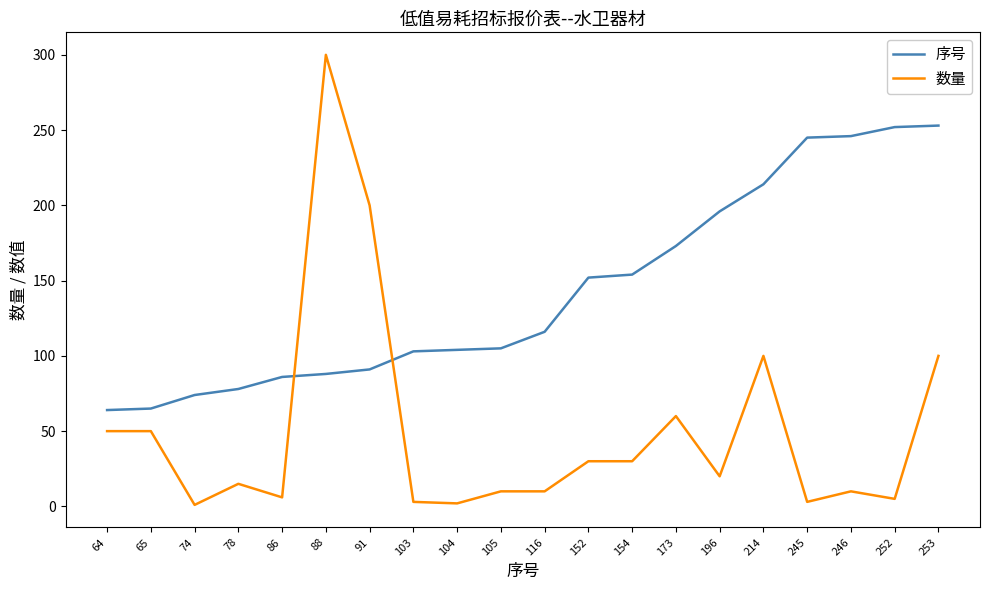

What is the difference between the second highest and second lowest values in the 序号 series?

187